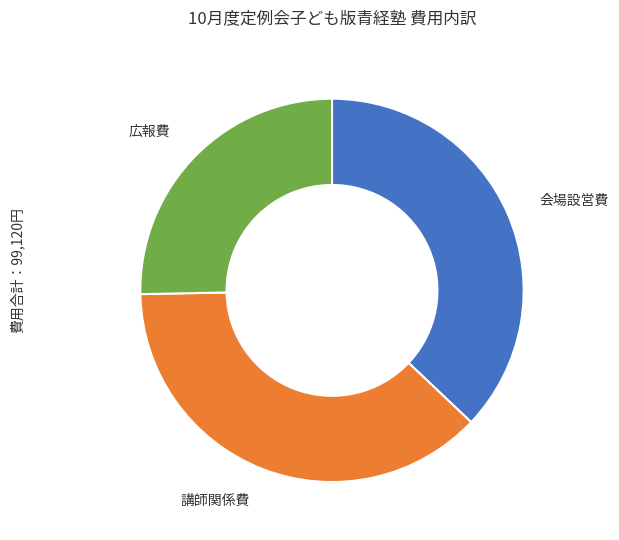

Is the sum of 広報費 and 講師関係費 greater than half?

Yes